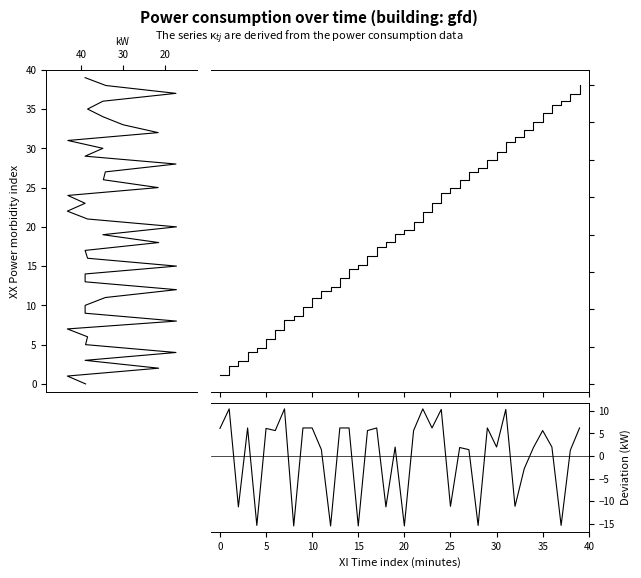

Is the value of cumulative power at 24 greater than the value of power (vertical) at 35?

No